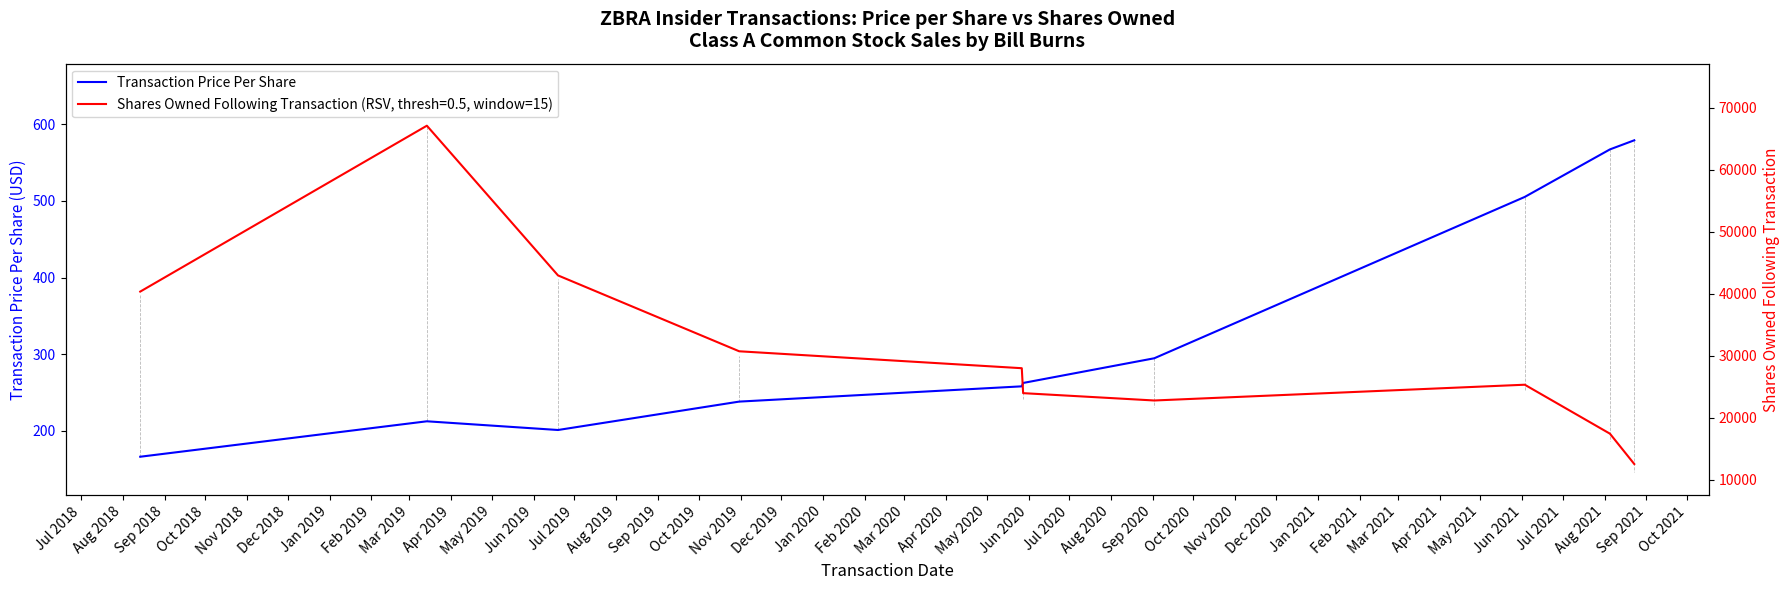

What is the lowest value of the Transaction Price Per Share series?

166.2